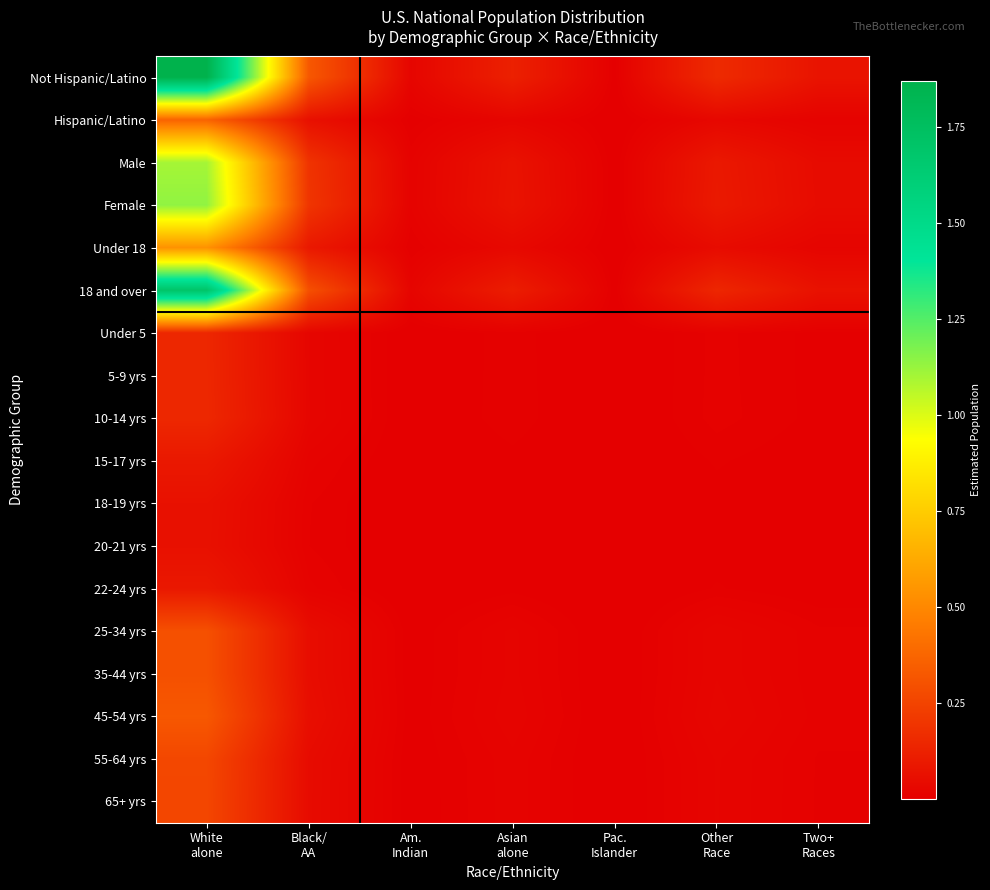

Reading left to right, extract all data points from this chart.

Not Hispanic/Latino: White
alone=187003972.6	Black/
AA=32564665.5	Am.
Indian=2452847.3	Asian
alone=12275121.2	Pac.
Islander=451724.9	Other
Race=15983455.8	Two+
Races=7536156.7
Hispanic/Latino: White
alone=36549292.4	Black/
AA=6364653.5	Am.
Indian=479400.7	Asian
alone=2399130.8	Pac.
Islander=88288.1	Other
Race=3123912.2	Two+
Races=1472916.3
Male: White
alone=109900247.3	Black/
AA=19137907.9	Am.
Indian=1441512.3	Asian
alone=7213958.3	Pac.
Islander=265473.9	Other
Race=9393307.1	Two+
Races=4428919.2
Female: White
alone=113653017.7	Black/
AA=19791411.1	Am.
Indian=1490735.7	Asian
alone=7460293.7	Pac.
Islander=274539.1	Other
Race=9714060.9	Two+
Races=4580153.8
Under 18: White
alone=53712546.8	Black/
AA=9353443.7	Am.
Indian=704523.4	Asian
alone=3525743.4	Pac.
Islander=129747.5	Other
Race=4590876.4	Two+
Races=2164585.9
18 and over: White
alone=169840718.2	Black/
AA=29575875.3	Am.
Indian=2227724.6	Asian
alone=11148508.6	Pac.
Islander=410265.5	Other
Race=14516491.6	Two+
Races=6844487.1
Under 5: White
alone=14627192.5	Black/
AA=2547163.2	Am.
Indian=191858.3	Asian
alone=960143.0	Pac.
Islander=35333.3	Other
Race=1250203.8	Two+
Races=589467.8
5-9 yrs: White
alone=14733844.4	Black/
AA=2565735.4	Am.
Indian=193257.2	Asian
alone=967143.8	Pac.
Islander=35590.9	Other
Race=1259319.5	Two+
Races=593765.8
10-14 yrs: White
alone=14971728.0	Black/
AA=2607160.2	Am.
Indian=196377.4	Asian
alone=982758.7	Pac.
Islander=36165.6	Other
Race=1279651.7	Two+
Races=603352.4
15-17 yrs: White
alone=9379781.8	Black/
AA=1633384.9	Am.
Indian=123030.4	Asian
alone=615697.9	Pac.
Islander=22657.7	Other
Race=801701.3	Two+
Races=378000.0
18-19 yrs: White
alone=6578961.0	Black/
AA=1145653.0	Am.
Indian=86293.3	Asian
alone=431849.3	Pac.
Islander=15892.1	Other
Race=562311.8	Two+
Races=265128.5
20-21 yrs: White
alone=6424976.0	Black/
AA=1118838.2	Am.
Indian=84273.5	Asian
alone=421741.6	Pac.
Islander=15520.1	Other
Race=549150.5	Two+
Races=258923.0
22-24 yrs: White
alone=9204790.1	Black/
AA=1602912.0	Am.
Indian=120735.1	Asian
alone=604211.3	Pac.
Islander=22235.0	Other
Race=786744.5	Two+
Races=370948.0
25-34 yrs: White
alone=29733157.3	Black/
AA=5177699.2	Am.
Indian=389996.5	Asian
alone=1951713.1	Pac.
Islander=71823.1	Other
Race=2541328.9	Two+
Races=1198229.8
35-44 yrs: White
alone=29737978.2	Black/
AA=5178538.7	Am.
Indian=390059.7	Asian
alone=1952029.6	Pac.
Islander=71834.8	Other
Race=2541741.0	Two+
Races=1198424.1
45-54 yrs: White
alone=32587995.8	Black/
AA=5674837.7	Am.
Indian=427442.1	Asian
alone=2139107.5	Pac.
Islander=78719.2	Other
Race=2785335.4	Two+
Races=1313278.2
55-64 yrs: White
alone=26416035.8	Black/
AA=4600059.3	Am.
Indian=346487.3	Asian
alone=1733974.1	Pac.
Islander=63810.3	Other
Race=2257810.5	Two+
Races=1064551.6
65+ yrs: White
alone=26148636.9	Black/
AA=4553494.8	Am.
Indian=342980.0	Asian
alone=1716421.8	Pac.
Islander=63164.4	Other
Race=2234955.6	Two+
Races=1053775.6